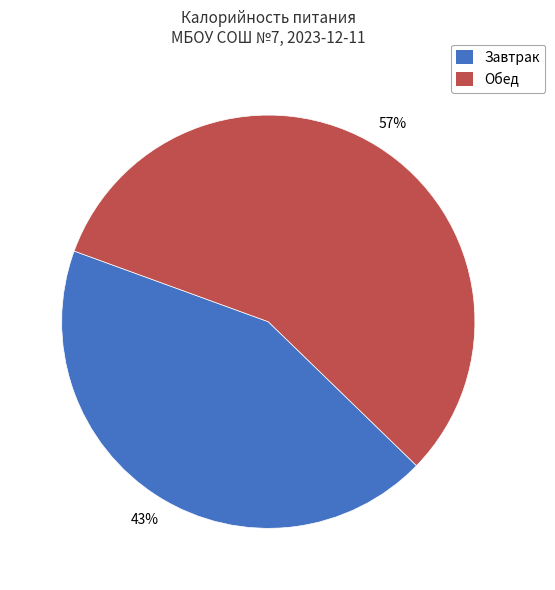

Is there any slice that represents more than half of the pie?

Yes